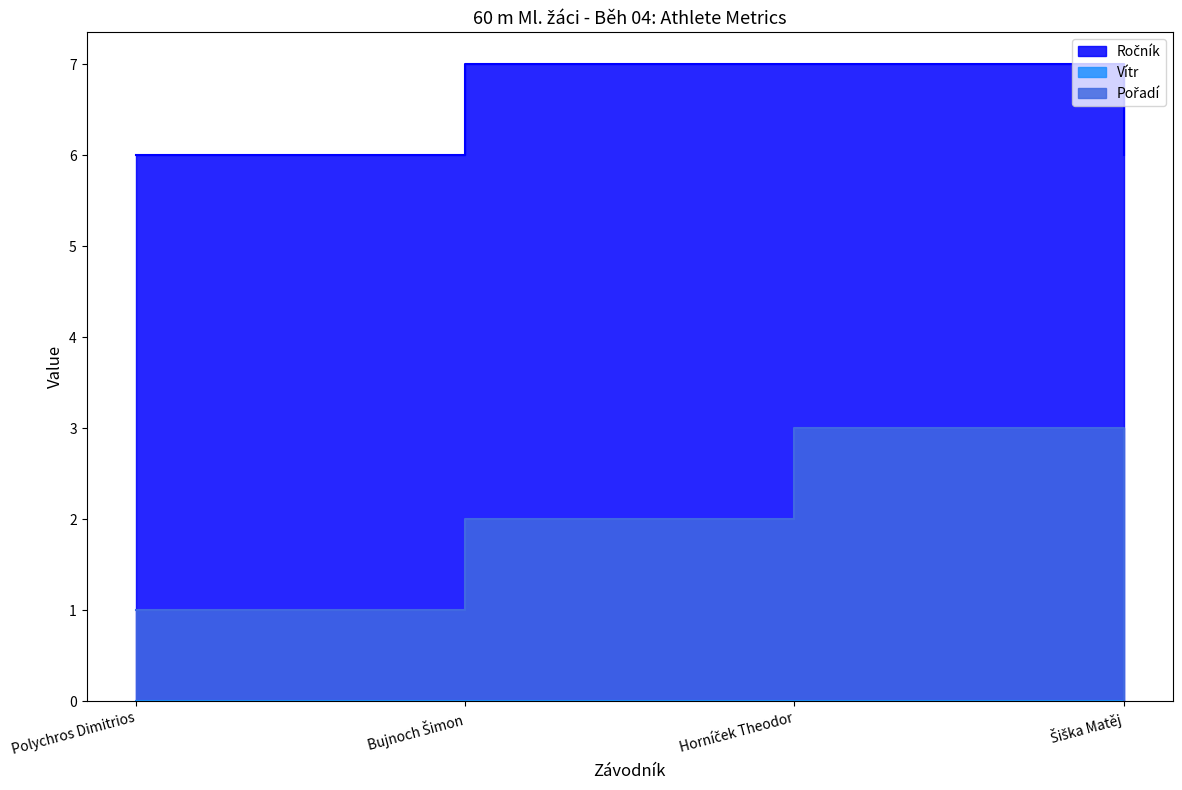

Is it true that Pořadí equals 1 at Bujnoch Šimon?

False